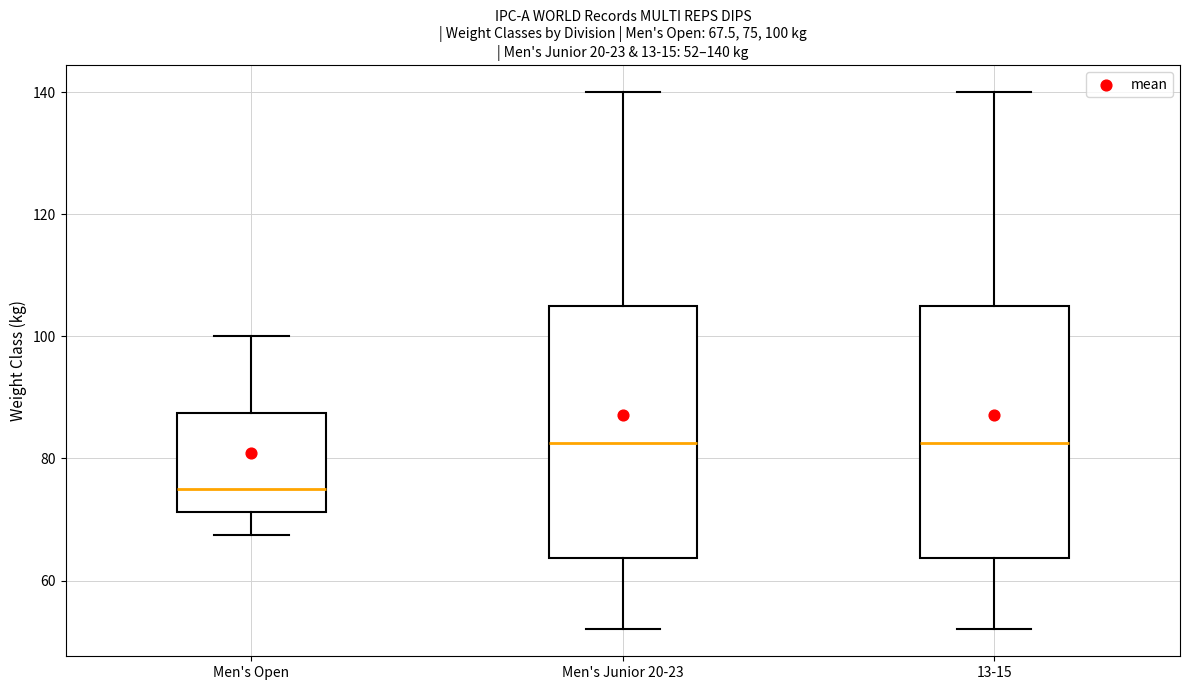

Which box has the lowest median line?

Men's Open